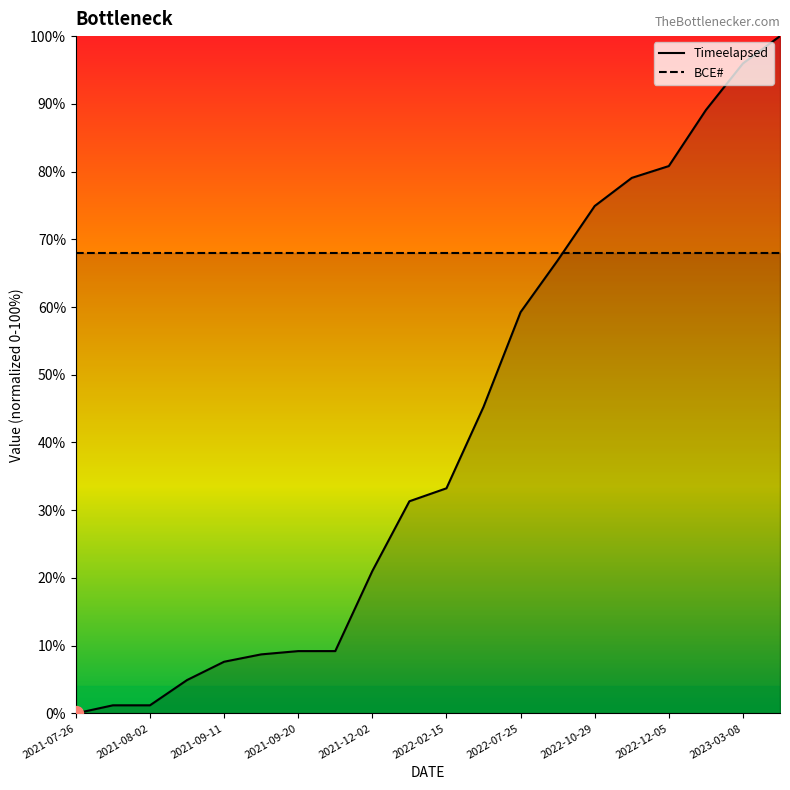

Which series ends up on top after the final intersection of BCE# and Timeelapsed?

Timeelapsed